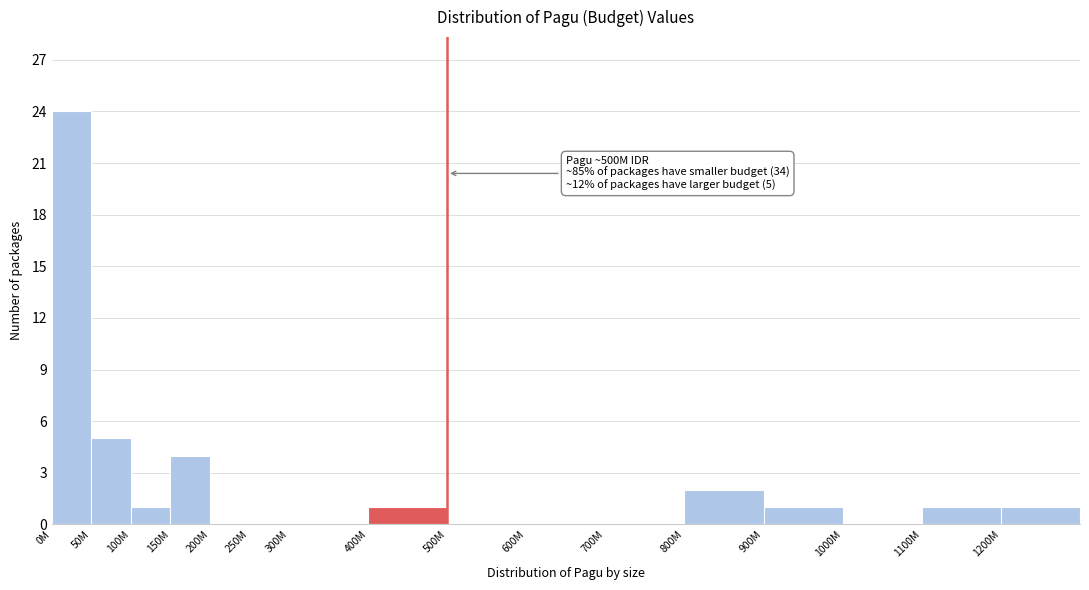

Reading left to right, extract all data points from this chart.

0M=24	50M=5	100M=1	150M=4	200M=0	250M=0	300M=0	400M=1	500M=0	600M=0	700M=0	800M=2	900M=1	1000M=0	1100M=1	1200M=1